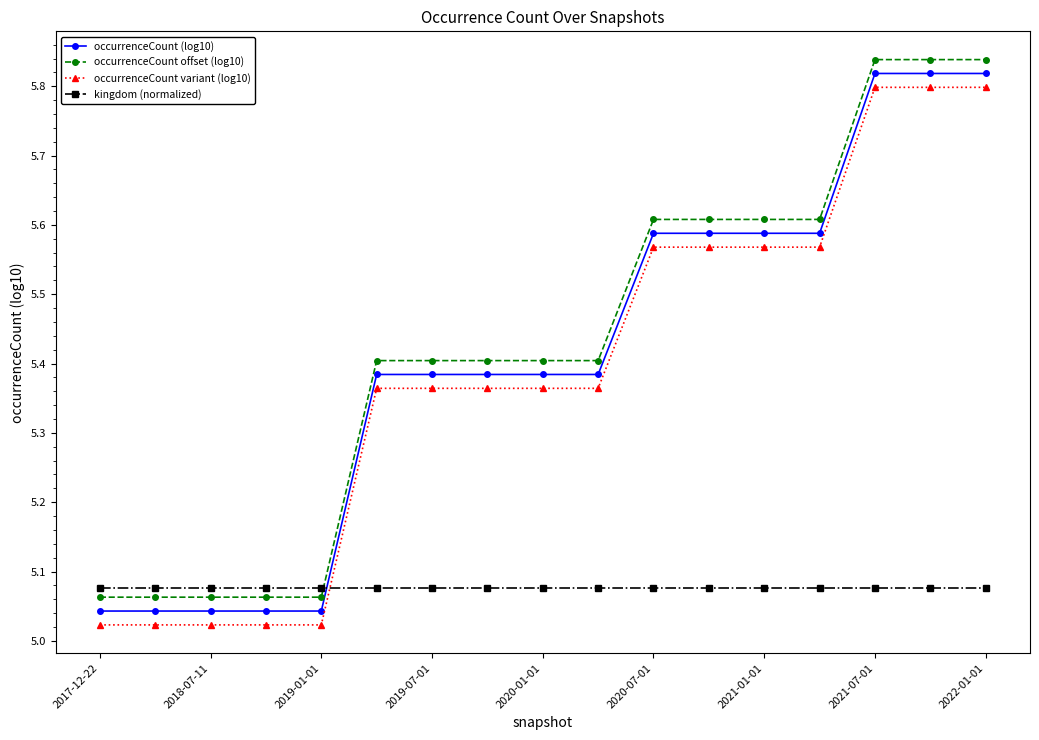

True or false: occurrenceCount offset (log10) and occurrenceCount (log10) cross at least once.

False